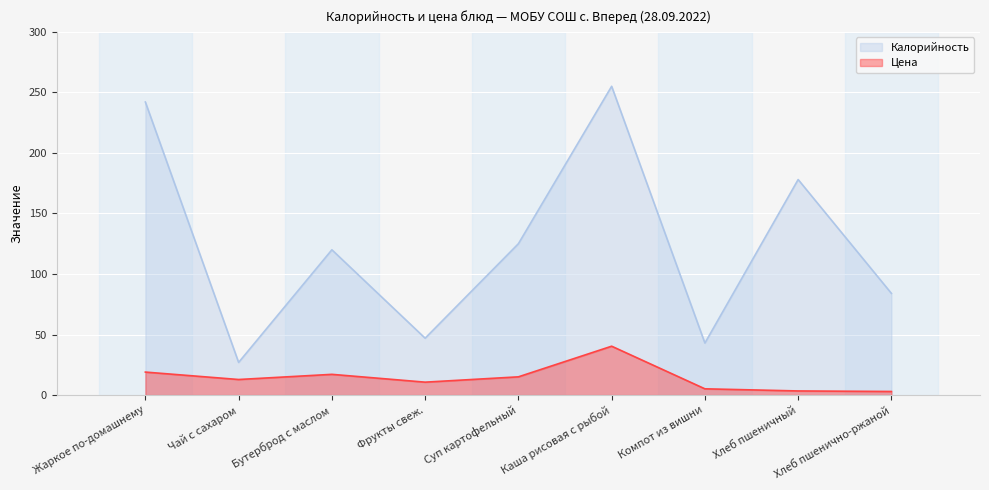

How many lines are shown in the chart?

2